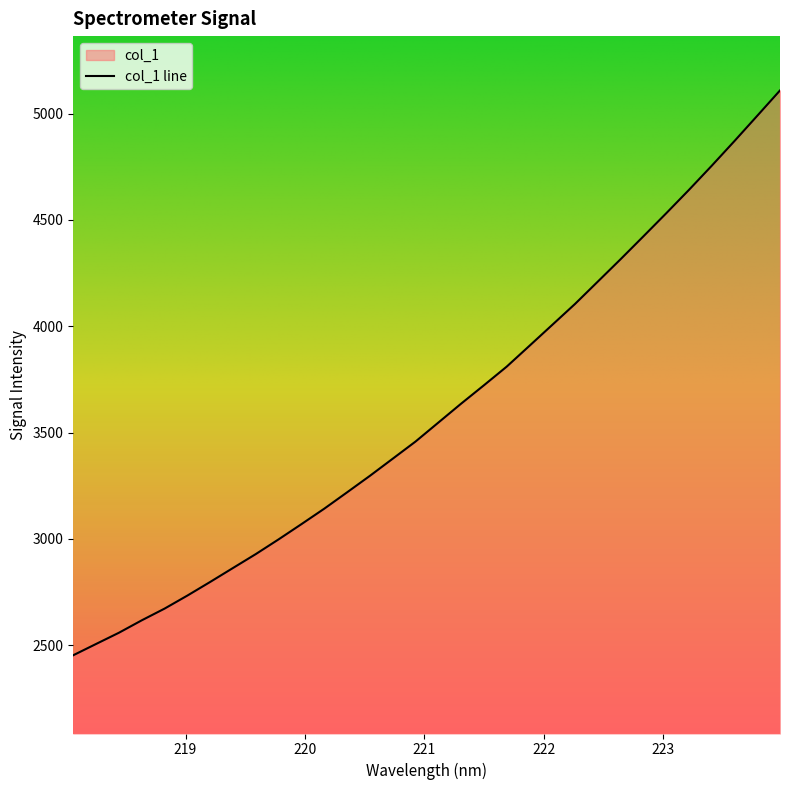

What is the value of the 27th point from the left?

4530.9